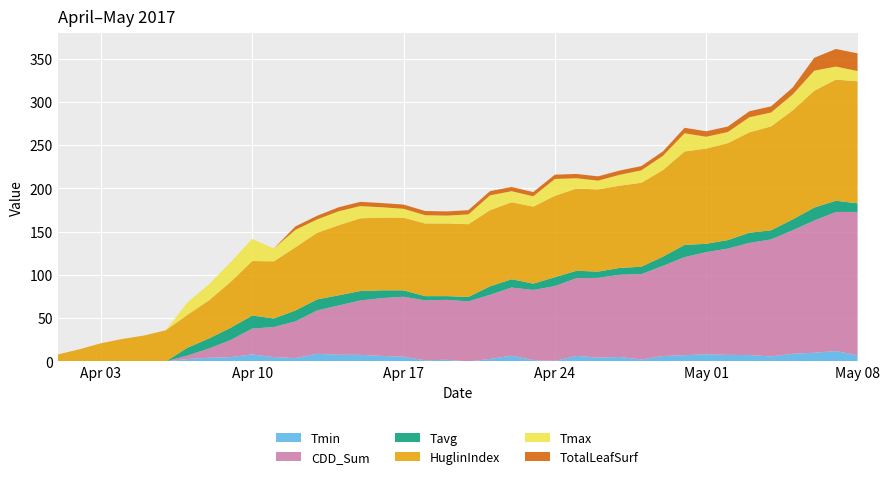

Reading left to right, what are all the values shown in this chart?

Tavg: 0.0	0.0	0.0	0.0	0.0	0.0	9.0	11.6	14.1	15.1	9.9	12.7	12.7	11.8	10.9	9.0	7.4	4.8	4.3	5.2	9.7	9.6	7.3	10.3	8.5	7.2	7.9	8.5	10.7	14.1	9.7	9.8	11.8	10.6	12.5	15.1	13.0	9.9
Tmax: 0.0	0.0	0.0	0.0	0.0	0.0	14.3	18.6	22.8	25.5	14.9	20.2	15.4	16.1	14.2	12.0	10.3	9.5	9.1	11.4	17.2	12.7	11.9	19.5	12.0	10.2	12.6	14.4	16.5	21.1	13.7	12.9	17.5	16.1	18.4	23.2	15.1	11.9
Tmin: 0.0	0.0	0.0	0.0	0.0	0.0	2.8	4.3	5.0	8.1	5.0	3.8	8.8	7.8	7.6	6.4	5.5	1.4	1.9	-2.3	2.9	6.6	1.6	0.7	6.4	4.5	5.1	2.3	6.2	7.2	8.3	7.6	7.4	5.8	8.8	10.0	12.0	7.2
HuglinIndex: 8.0	14.0	21.0	26.0	30.0	36.0	38.0	44.0	53.0	63.0	66.0	73.0	77.0	81.0	84.0	84.0	84.0	84.0	84.0	84.0	88.0	89.0	89.0	94.0	95.0	95.0	95.0	97.0	100.0	108.0	110.0	112.0	116.0	120.0	126.0	135.0	140.0	141.0
CDD_Sum: 0.0	0.0	0.0	0.0	0.0	0.0	4.0	10.7	19.8	29.9	34.8	42.4	50.2	56.9	62.9	66.8	69.3	69.3	69.3	69.4	74.2	78.8	81.1	86.4	89.9	92.1	95.0	98.6	104.2	113.3	118.0	122.9	129.6	135.2	142.7	152.8	160.7	165.7
TotalLeafSurf: 0.0	0.0	0.0	0.0	0.0	0.0	0.0	0.0	0.0	0.0	0.0	4.0	4.2	4.6	4.9	4.9	4.9	4.9	4.9	4.9	4.9	4.9	4.9	4.9	4.9	4.9	4.9	4.9	5.1	6.3	6.3	6.3	6.9	7.1	8.0	14.9	20.4	20.4